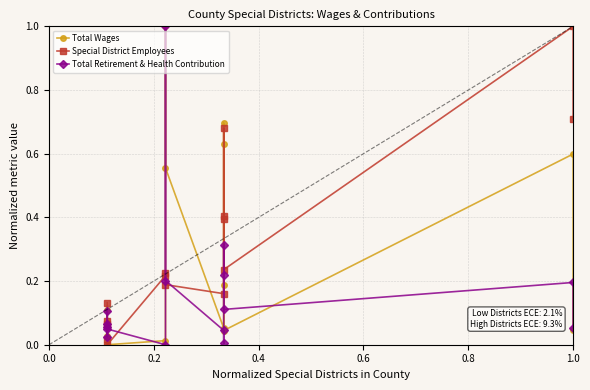

What are all the series names shown in the legend?

Total Wages, Special District Employees, Total Retirement & Health Contribution